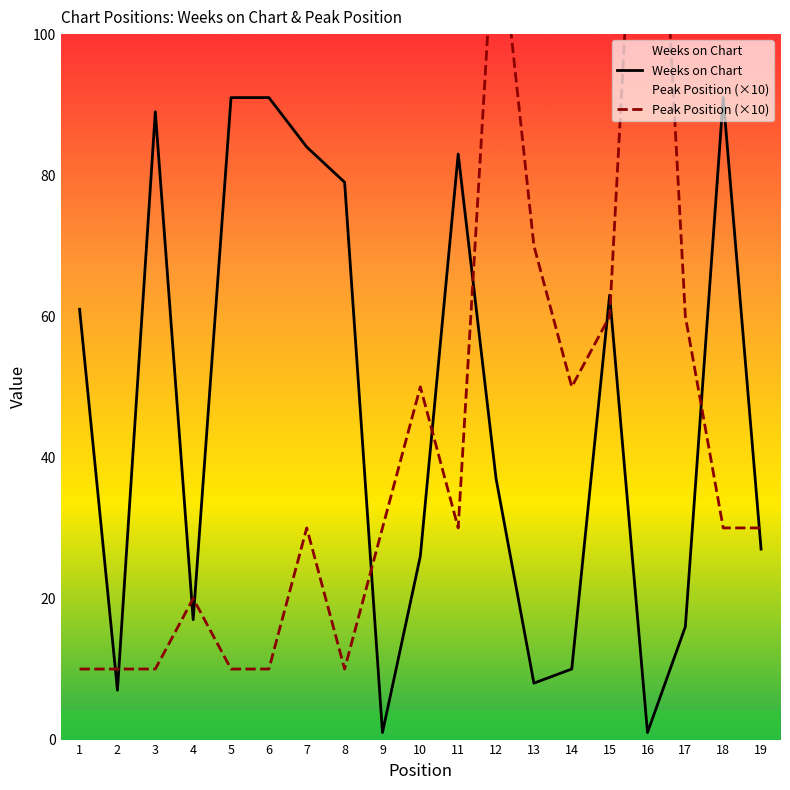

Reading left to right, transcribe all the data shown in this chart.

Weeks on Chart: 1=61	2=7	3=89	4=17	5=91	6=91	7=84	8=79	9=1	10=26	11=83	12=37	13=8	14=10	15=63	16=1	17=16	18=91	19=27
Peak Position (×10): 1=10	2=10	3=10	4=20	5=10	6=10	7=30	8=10	9=30	10=50	11=30	12=120	13=70	14=50	15=60	16=160	17=60	18=30	19=30